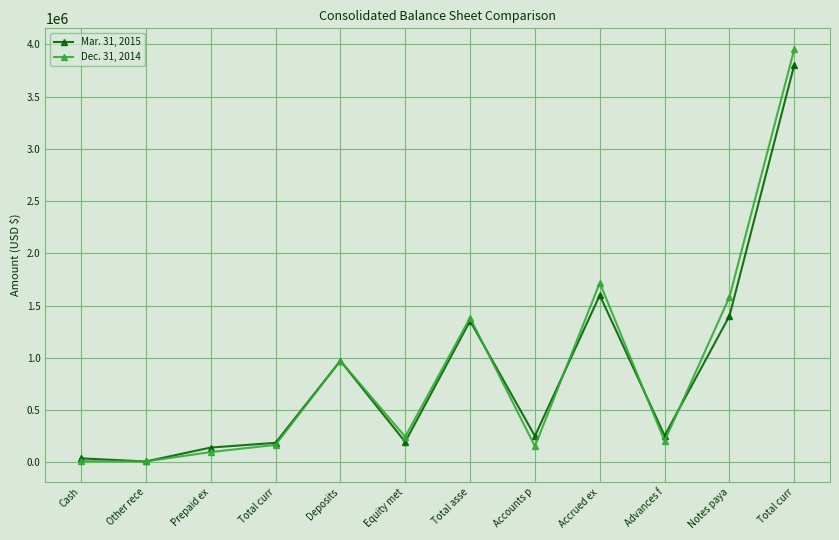

In Mar. 31, 2015, how many points are higher than both neighbors (excluding endpoints)?

3